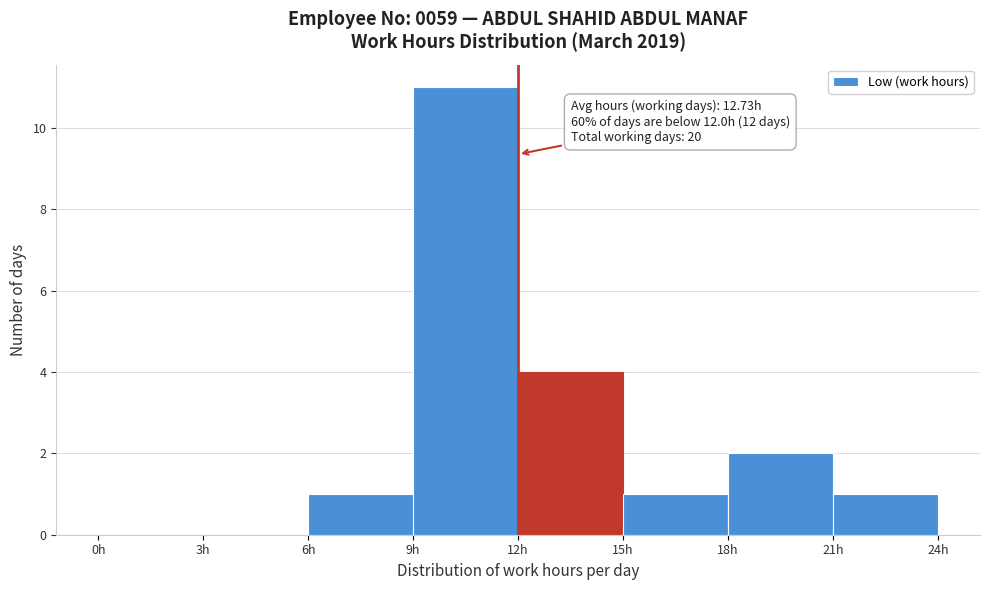

Over which range of the x-axis is the bar tallest?

9 to 12